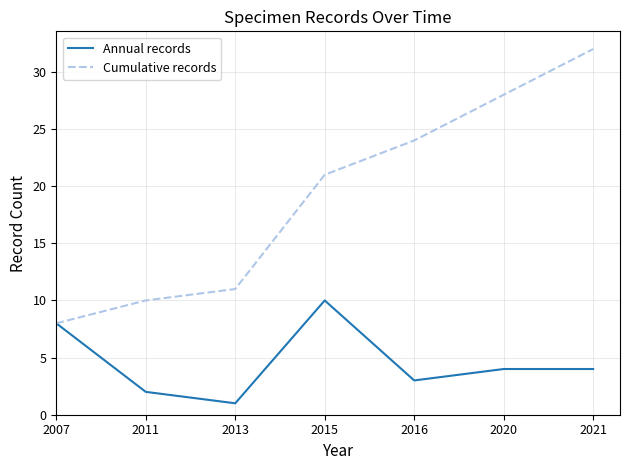

What are all the series names shown in the legend?

Annual records, Cumulative records